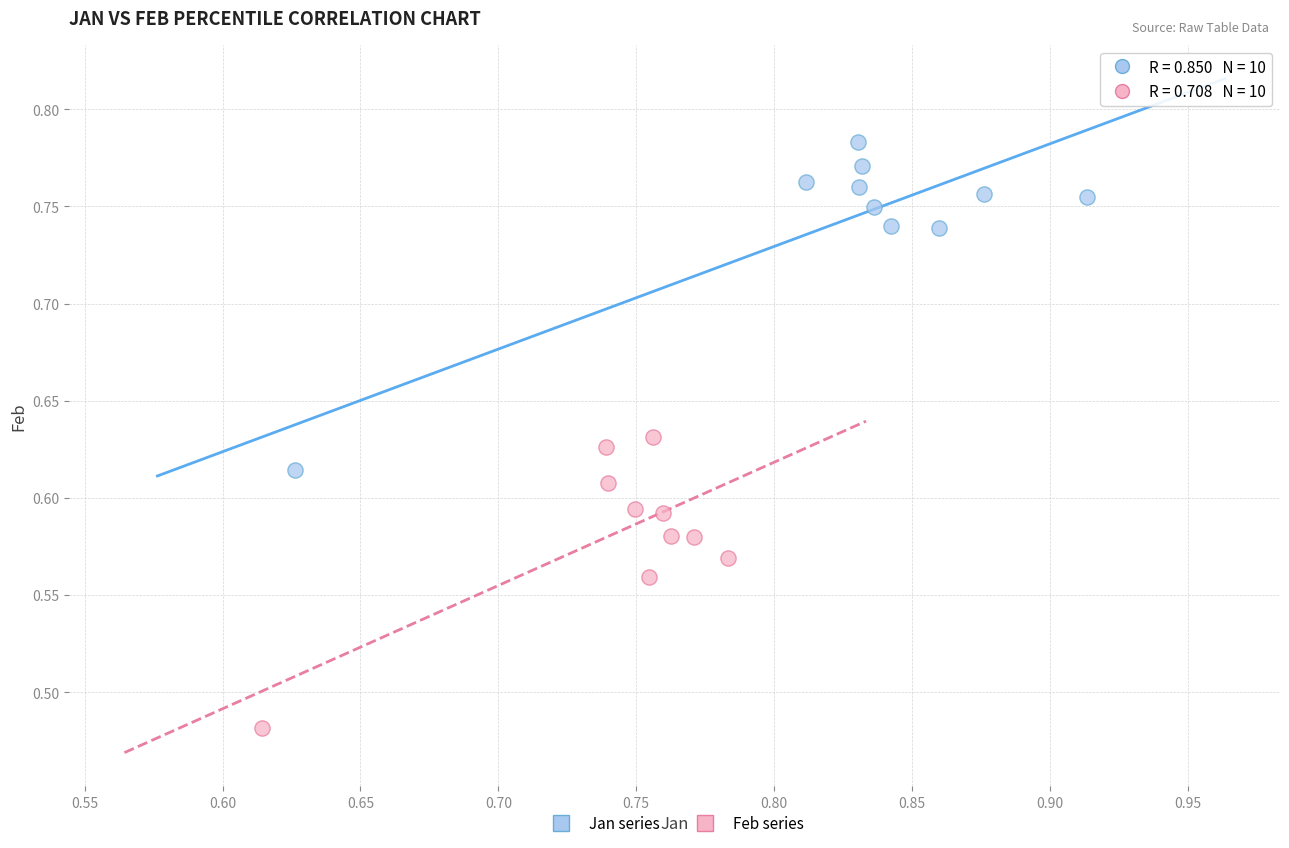

Which series contains the highest Y value?

Jan series